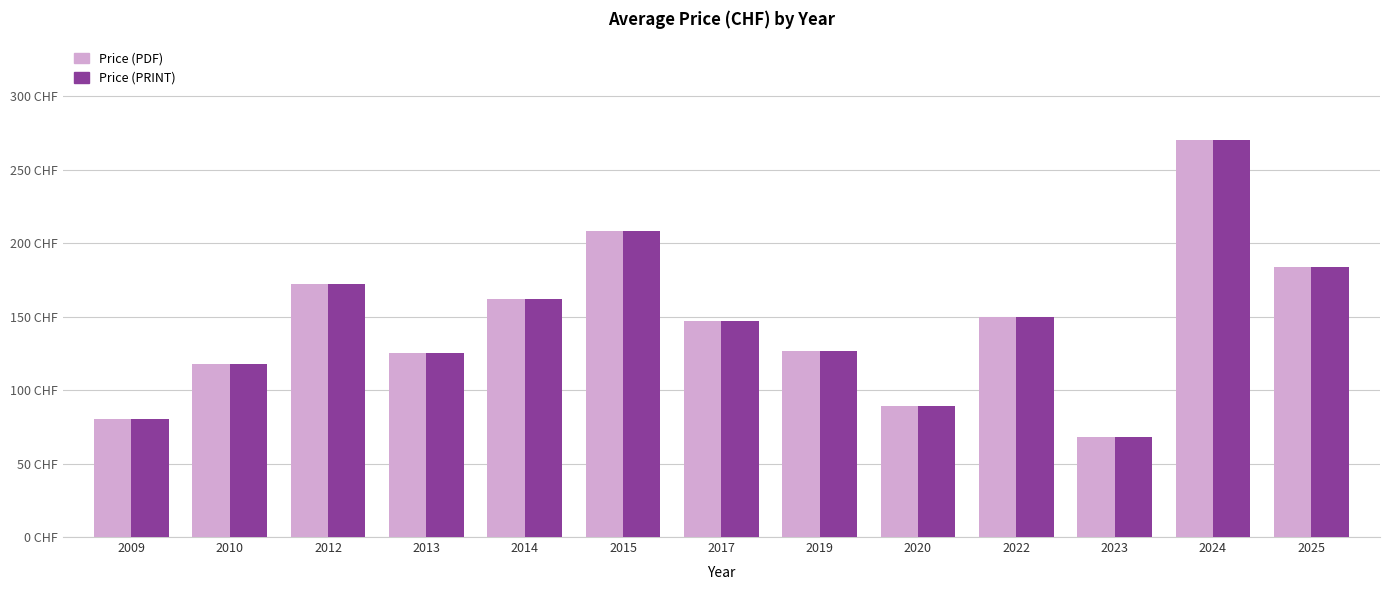

Are the bars grouped side by side (vs. stacked)?

Yes